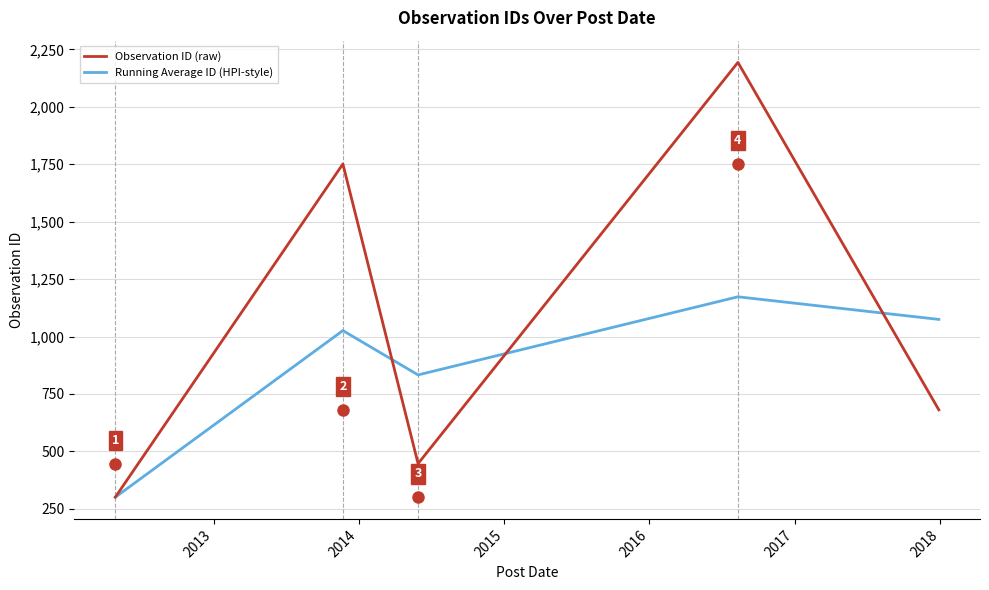

What are all the series names shown in the legend?

Observation ID (raw), Running Average ID (HPI-style)